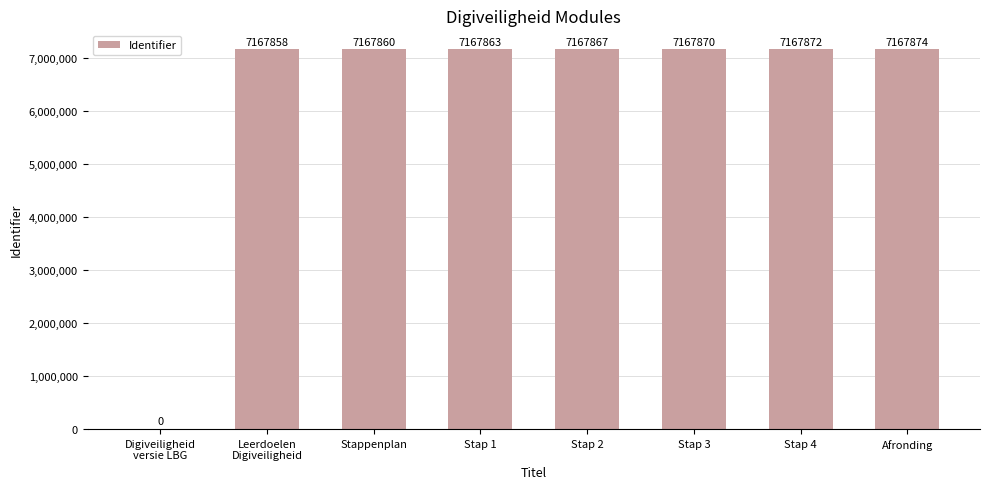

What is the greatest value displayed?

7167874